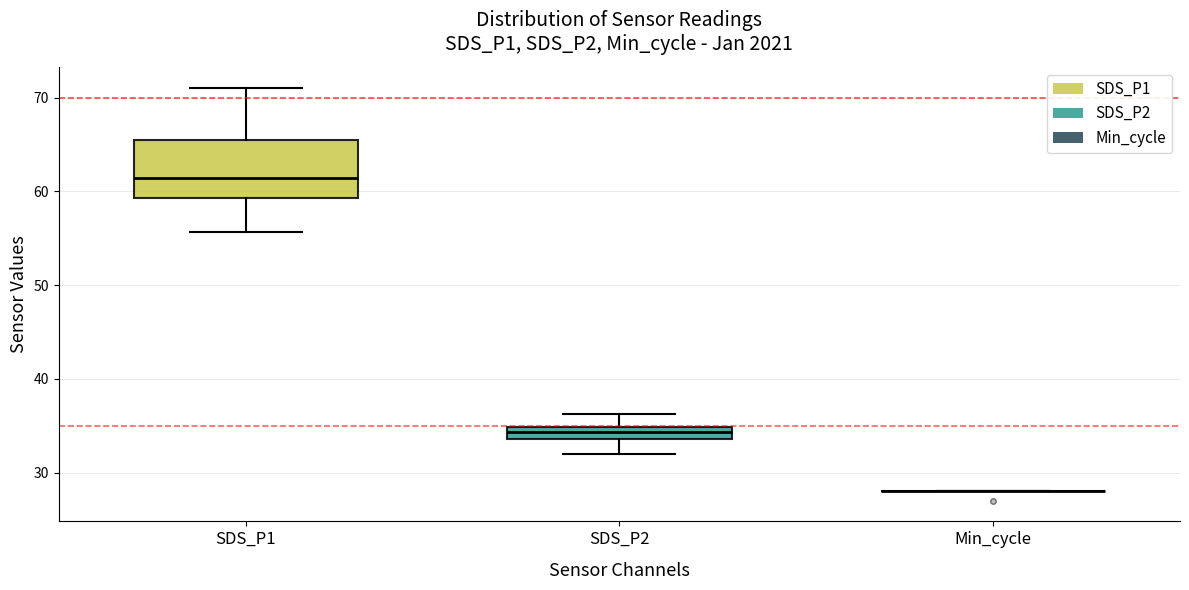

Where is the upper edge of the box for SDS_P2 on the y-axis? The values are not printed on the chart, so give them approximately, as read against the axis.

35